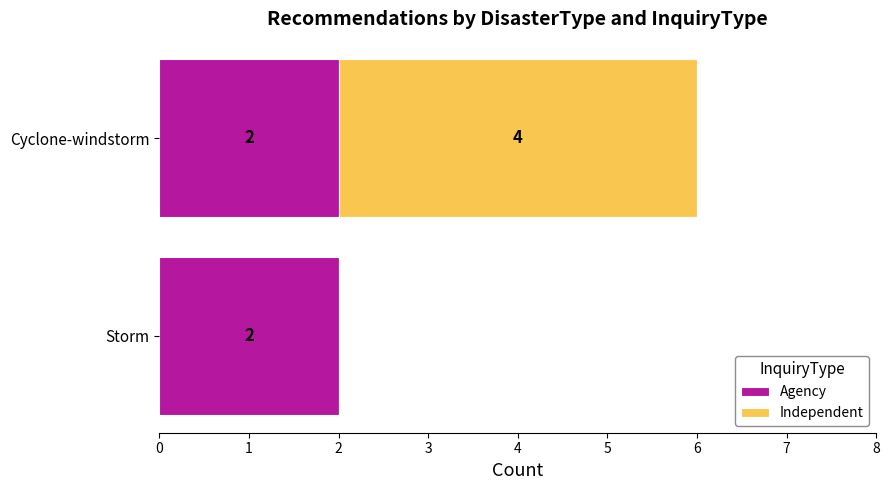

What are all the series names shown in the legend?

Agency, Independent